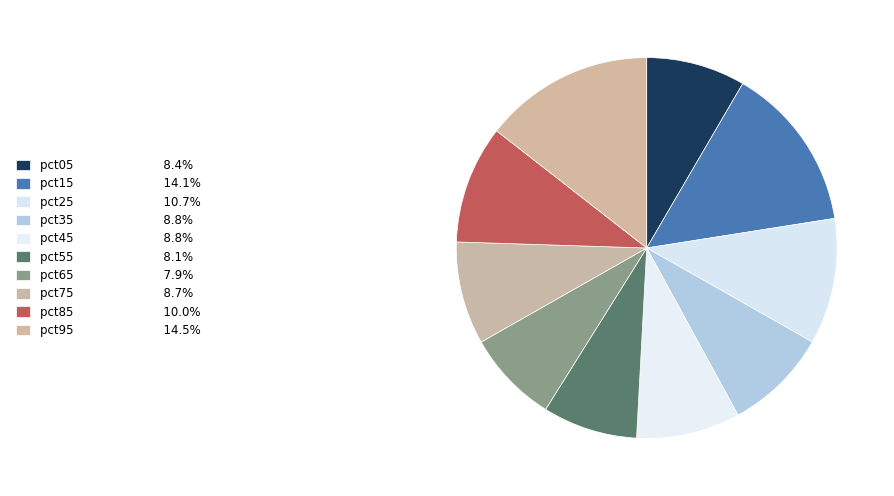

The pct85 slice represents 1% of the pie. True or false?

False